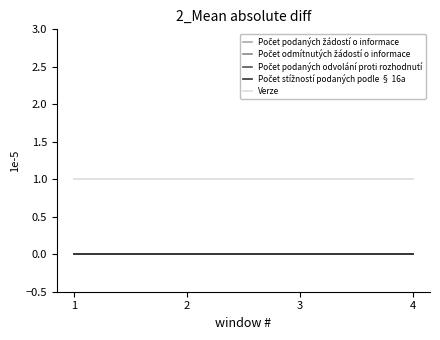

Which has a higher value, 4 or 2?

4